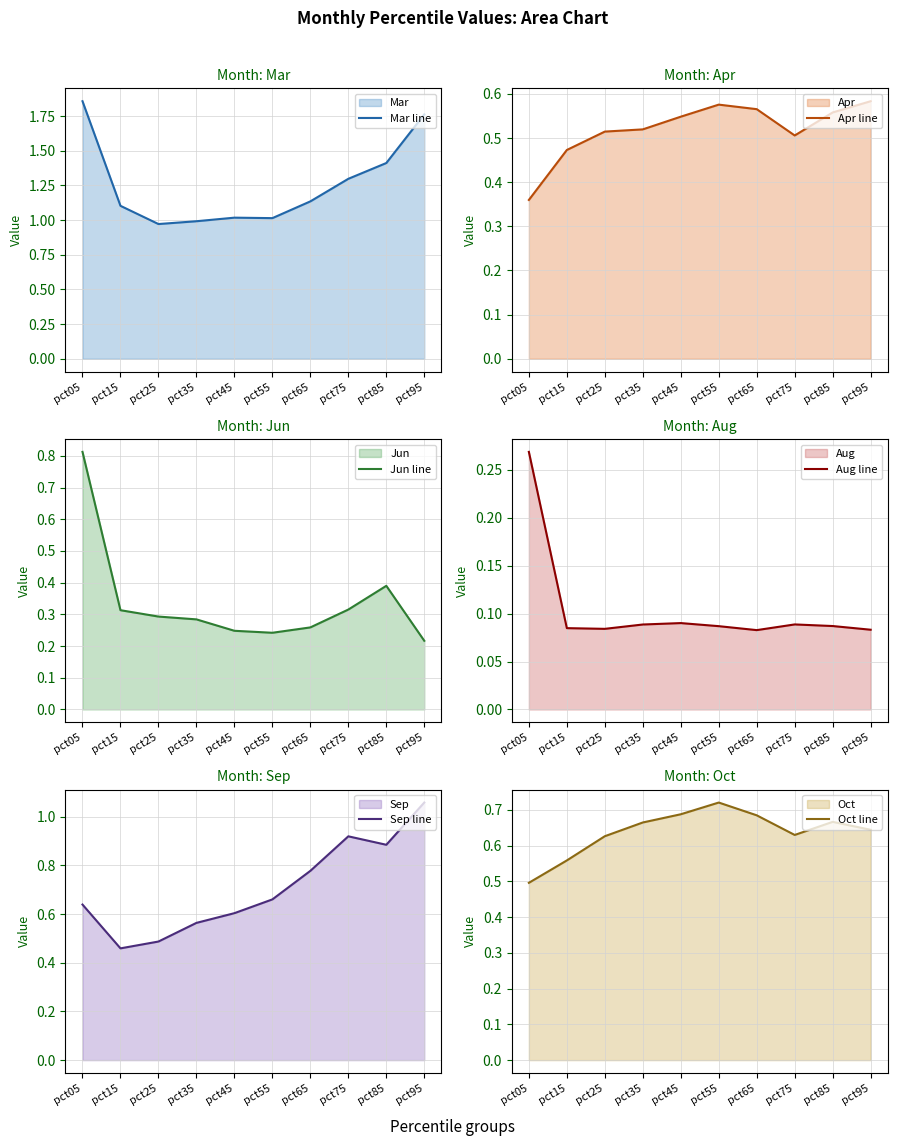

Which series changed the most between pct05 and pct75?

Mar line